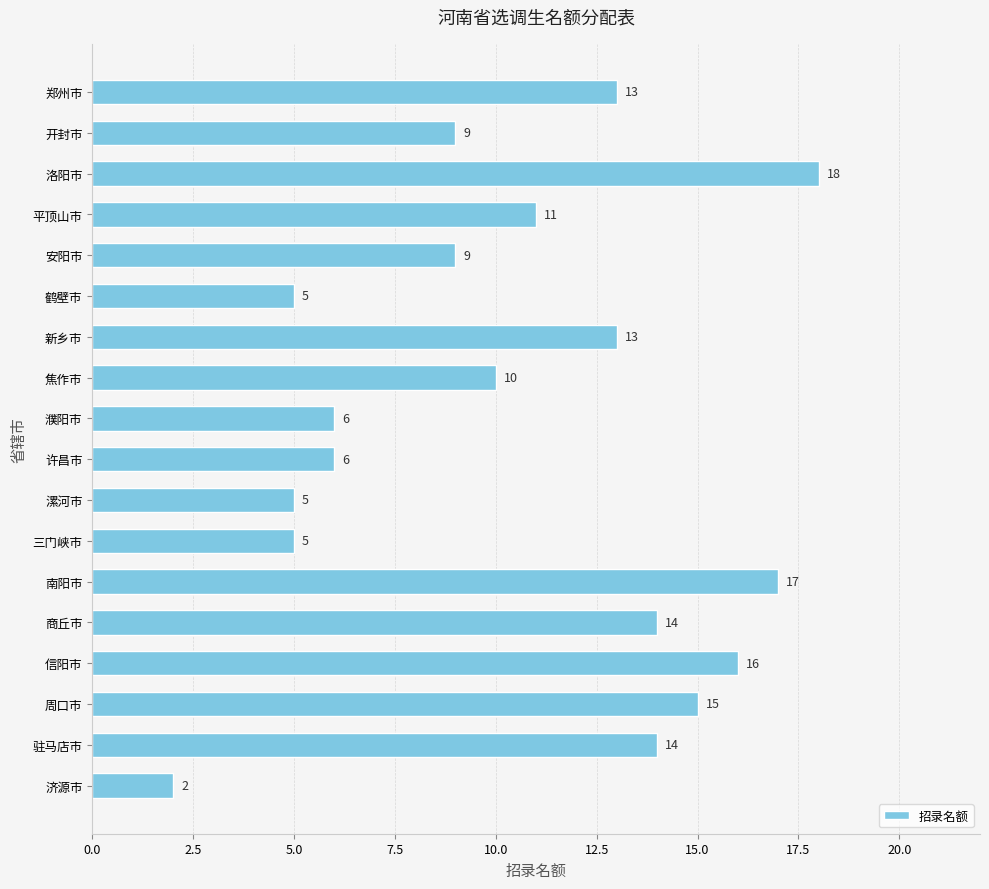

At which label is the value closest to 10?

焦作市